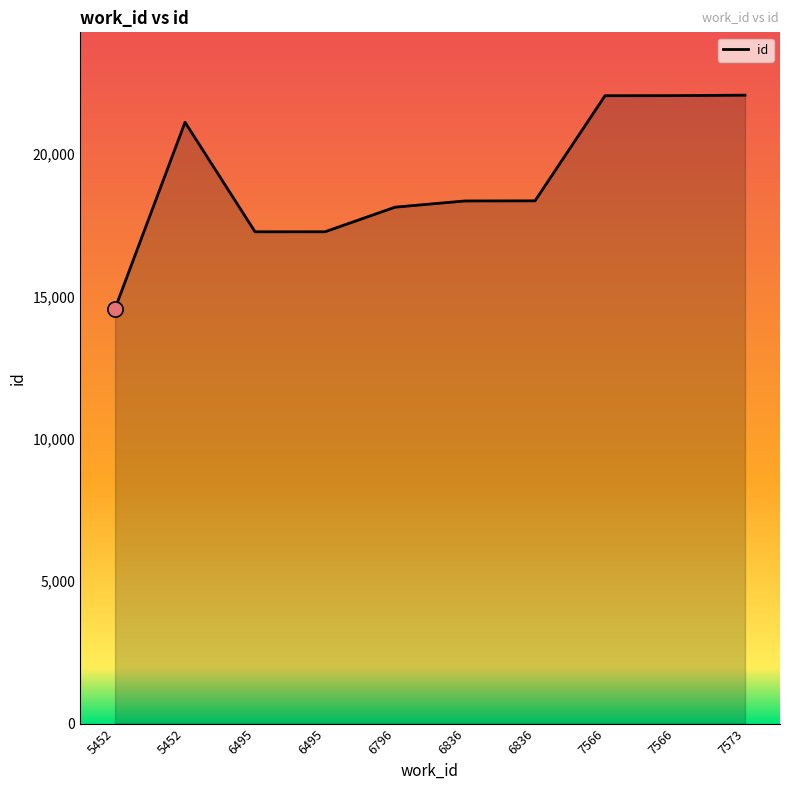

How many lines are shown in the chart?

1